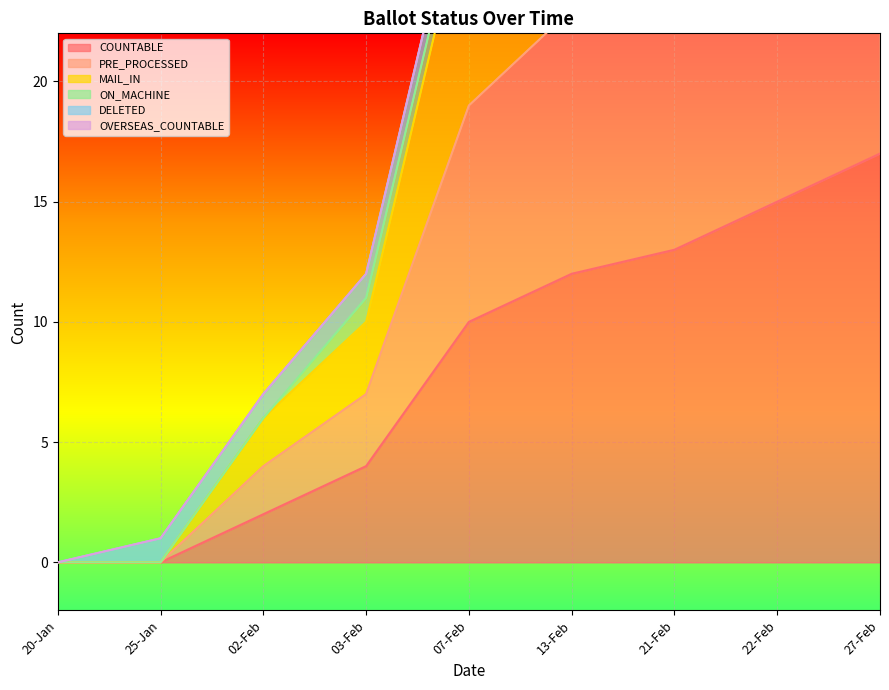

What value does the MAIL_IN series have at 27-Feb, to the nearest 10?

30